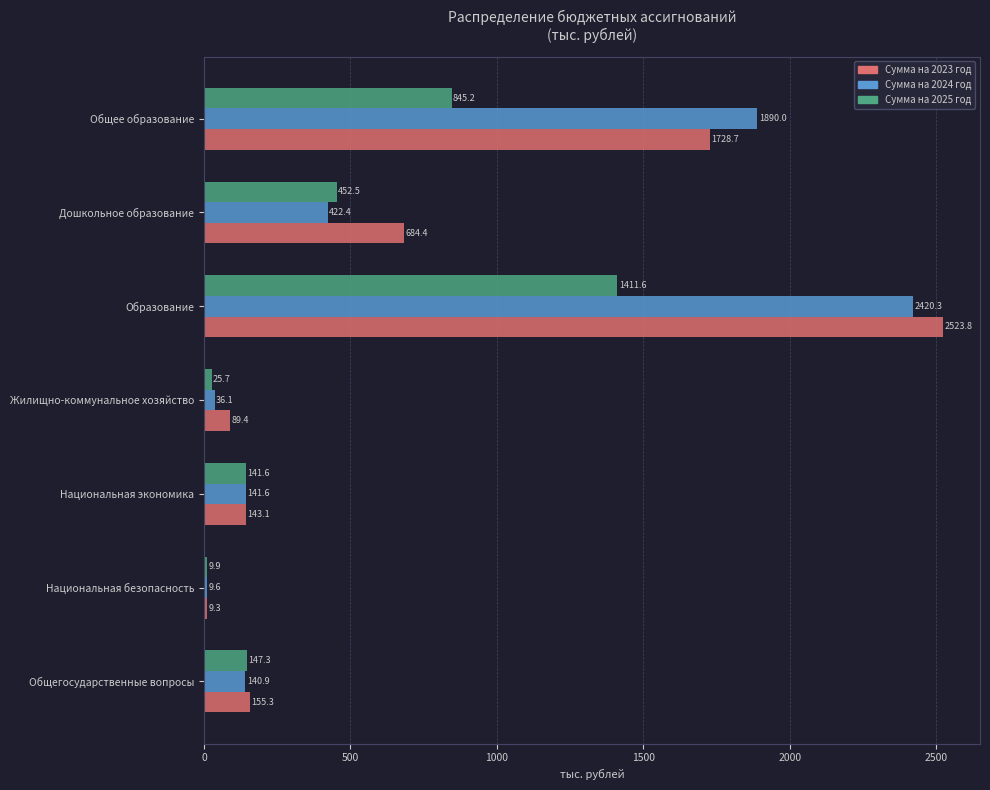

At which category is the sum across all series the highest?

Образование